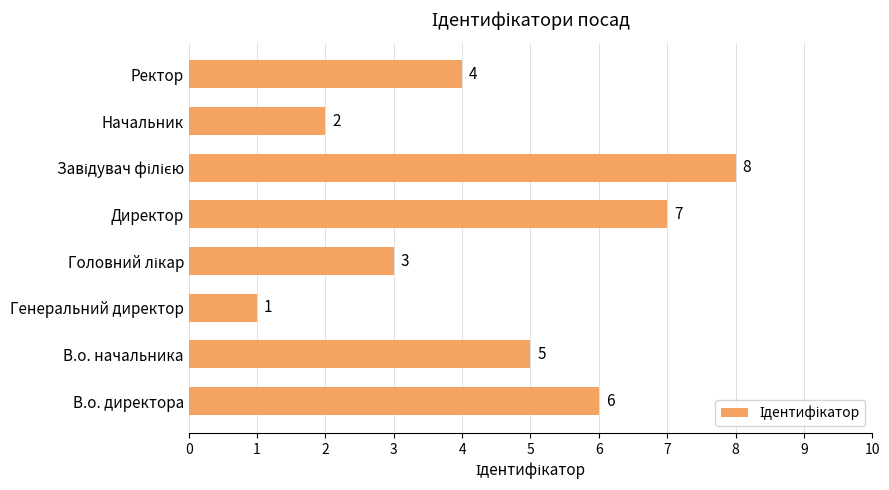

Are the bars grouped side by side (vs. stacked)?

No